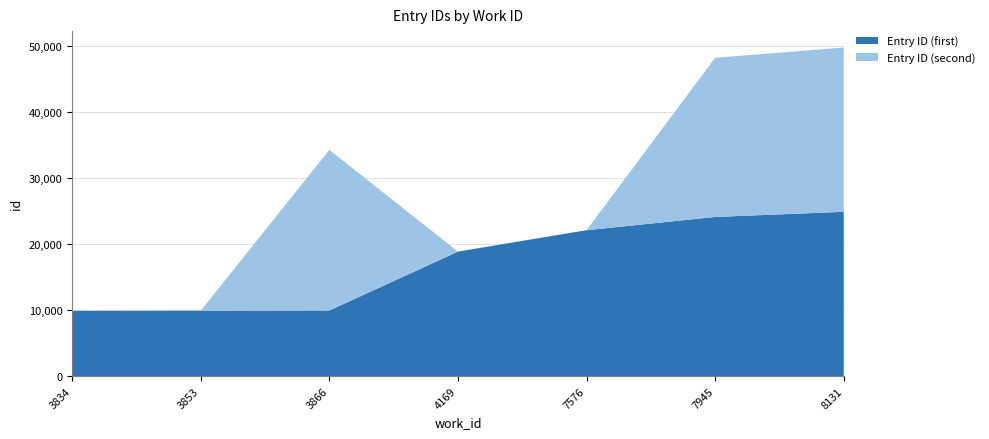

Reading left to right, list all the values displayed in this chart.

Entry ID (first): 9866	9899	9925	18841	22080	24085	24863
Entry ID (second): 0	0	24309	0	0	24087	24864